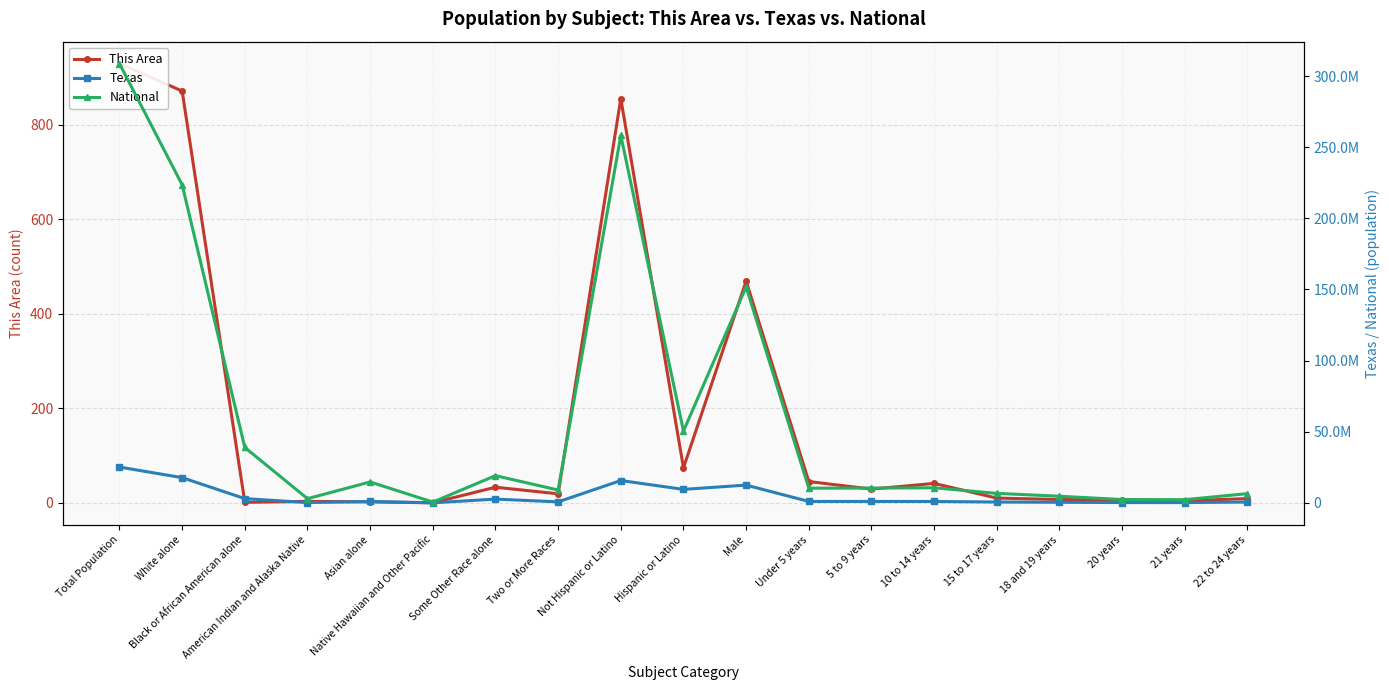

What position from the right is Hispanic or Latino?

10